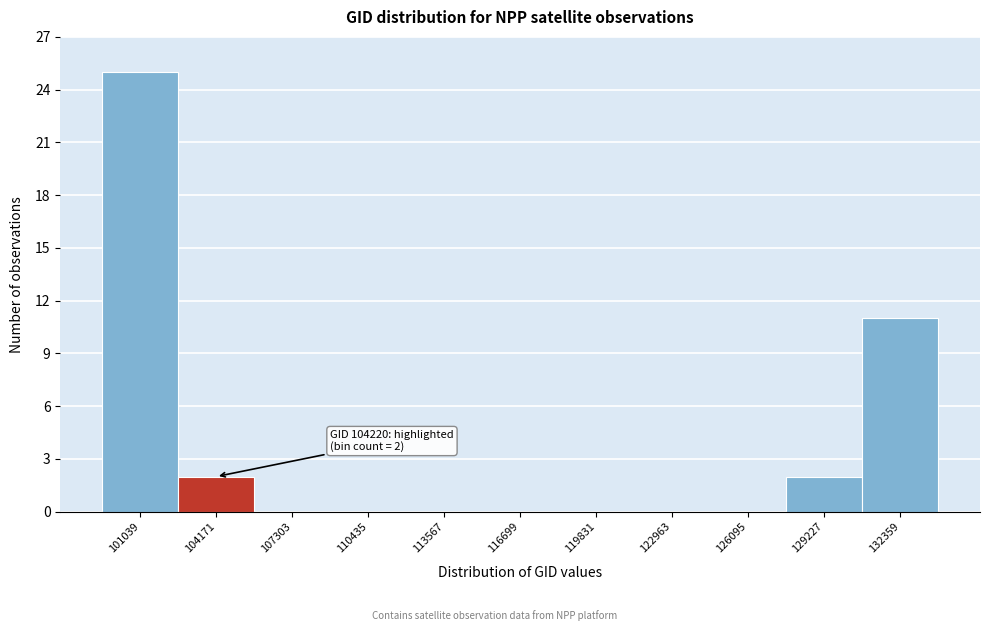

Reading left to right, extract all data points from this chart.

101039=25	104171=2	107303=0	110435=0	113567=0	116699=0	119831=0	122963=0	126095=0	129227=2	132359=11